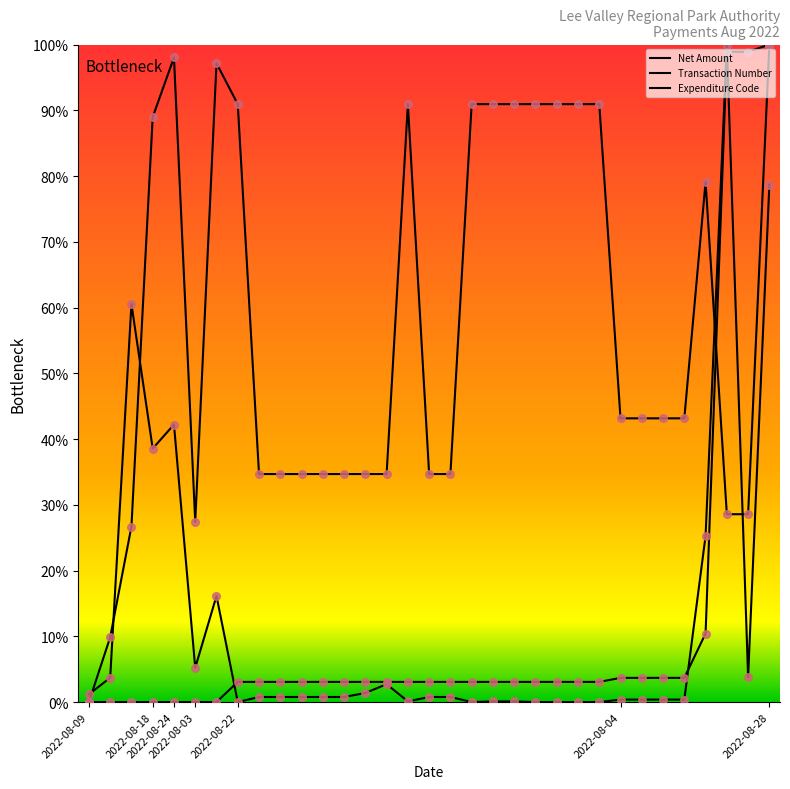

At how many categories does at least one series exceed 13?

31